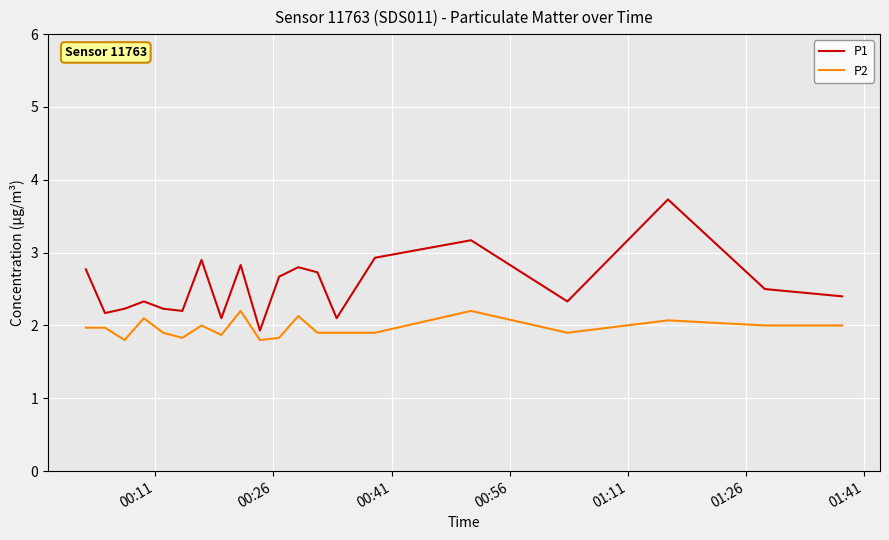

True or false: P1 and P2 intersect in this chart.

False